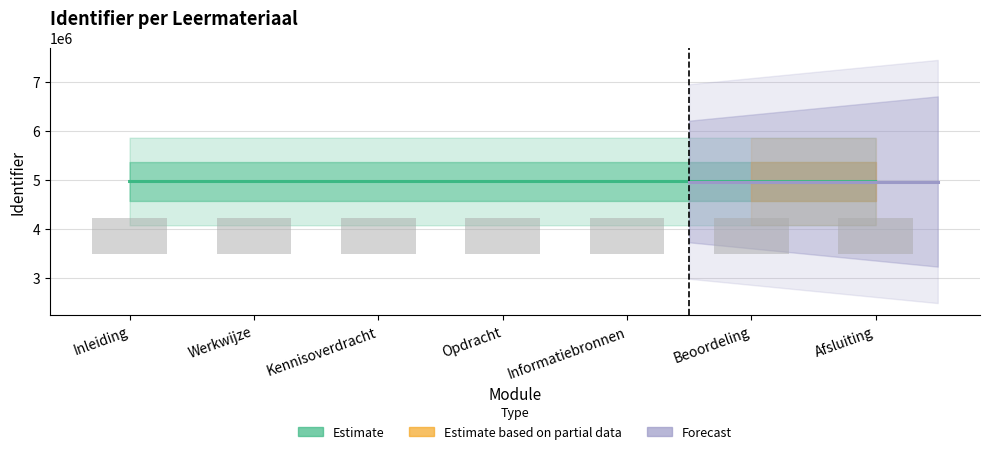

Where does the data first go above 4961601?

Informatiebronnen